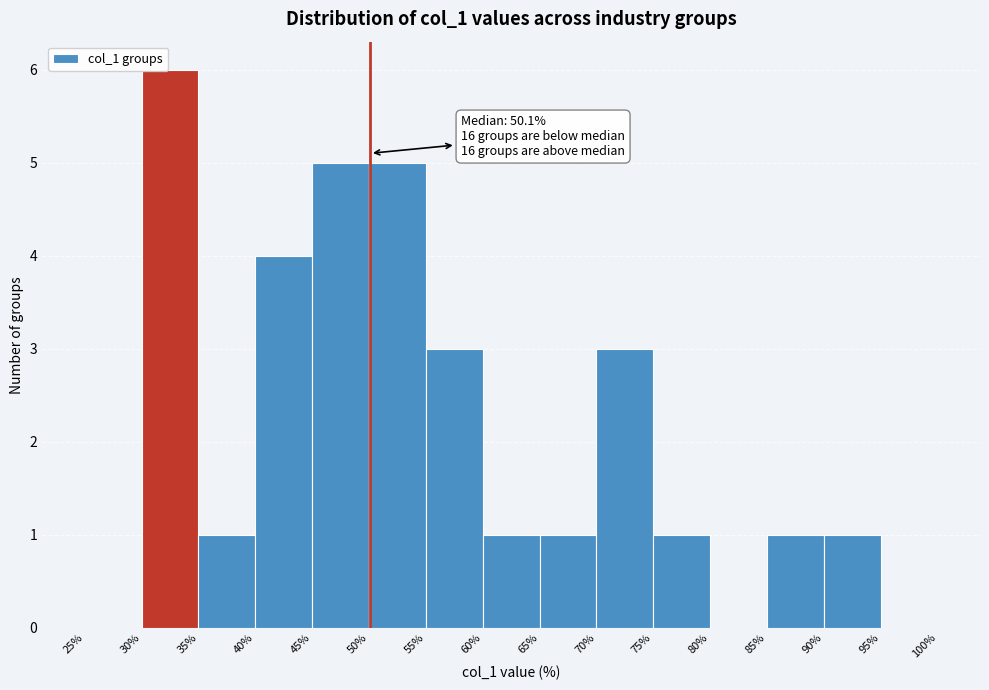

Which range on the x-axis has the tallest bar?

30% to 35%